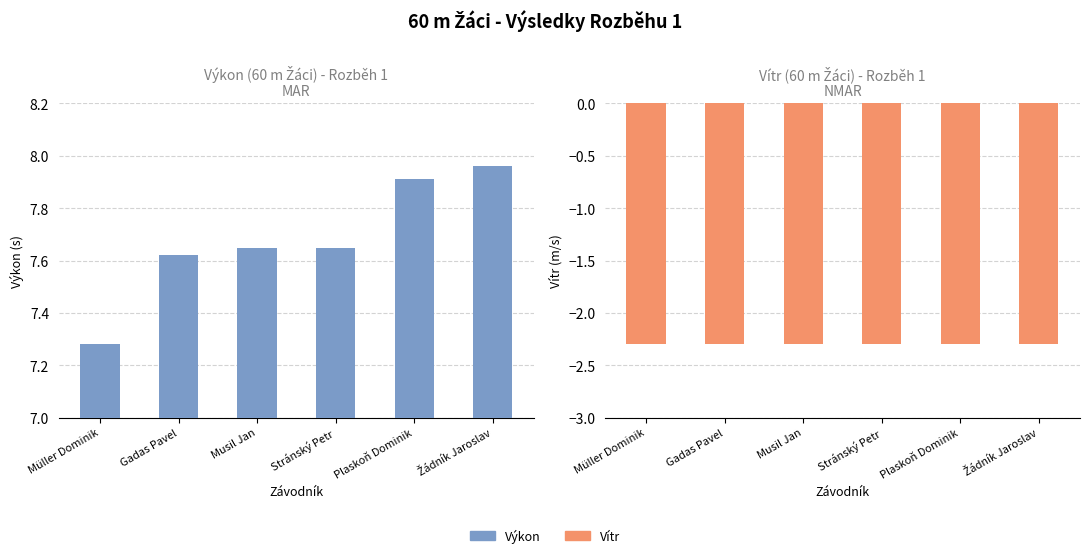

What is the total value across all series at Musil Jan?

5.4